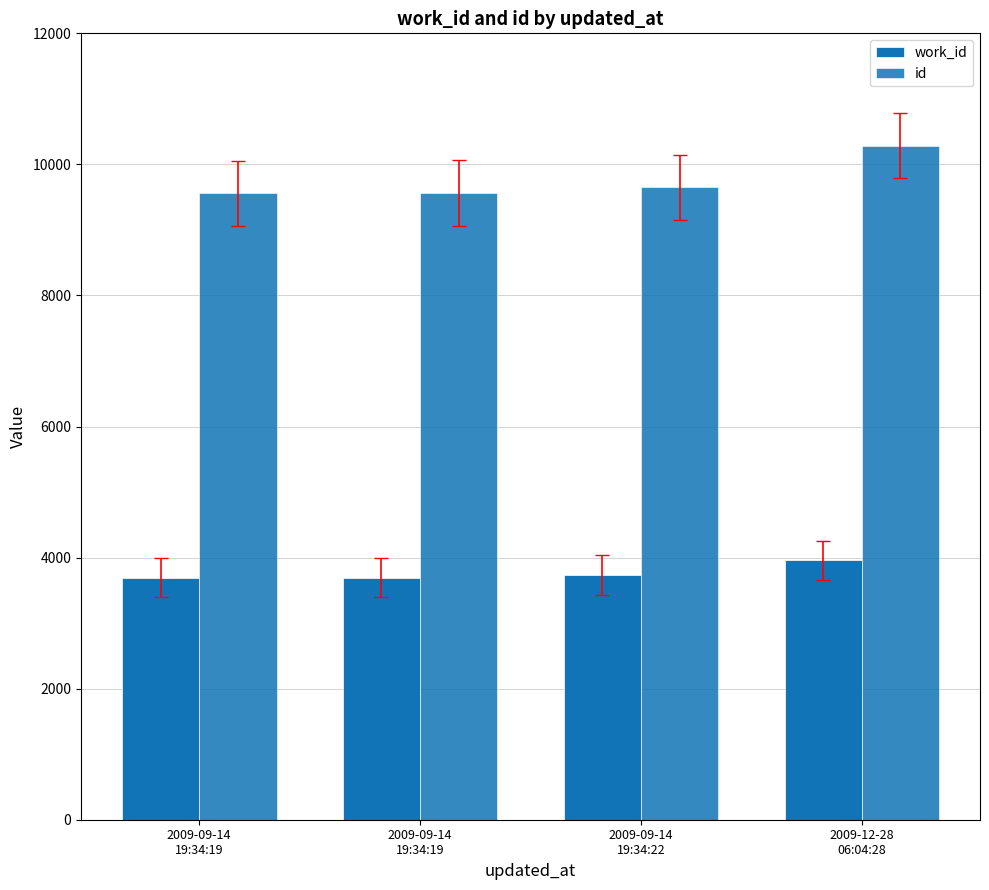

Which series has the largest total across all categories?

id